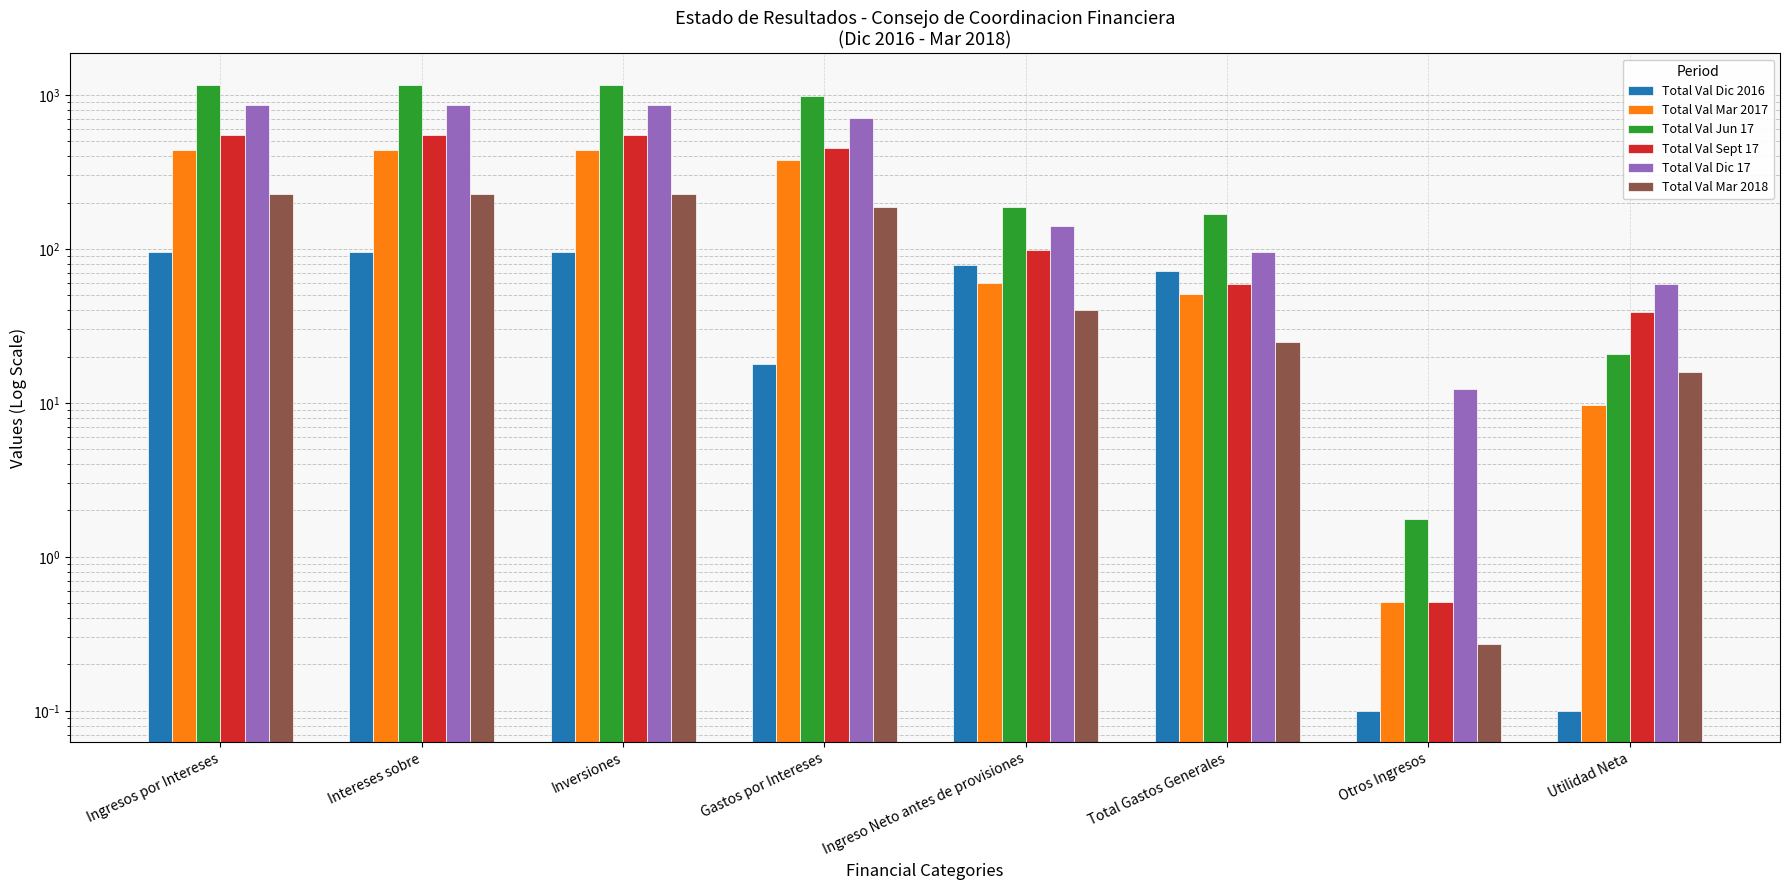

What is the highest value of the Total Val Mar 2018 series?

227.3